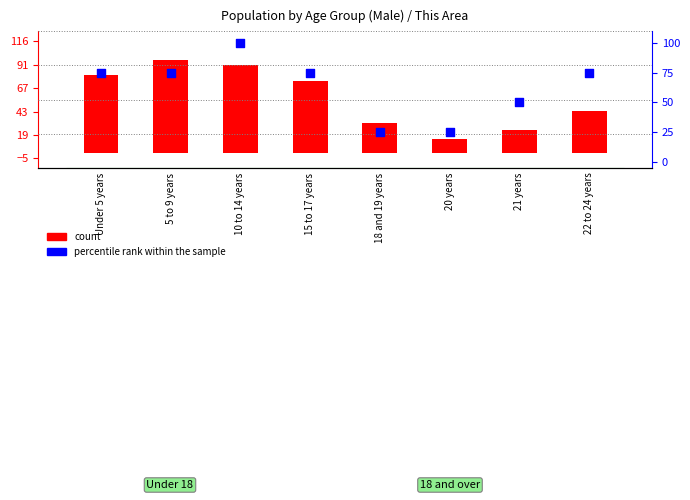

Is the value of percentile rank within the sample at 10 to 14 years greater than the value of count at 22 to 24 years?

Yes